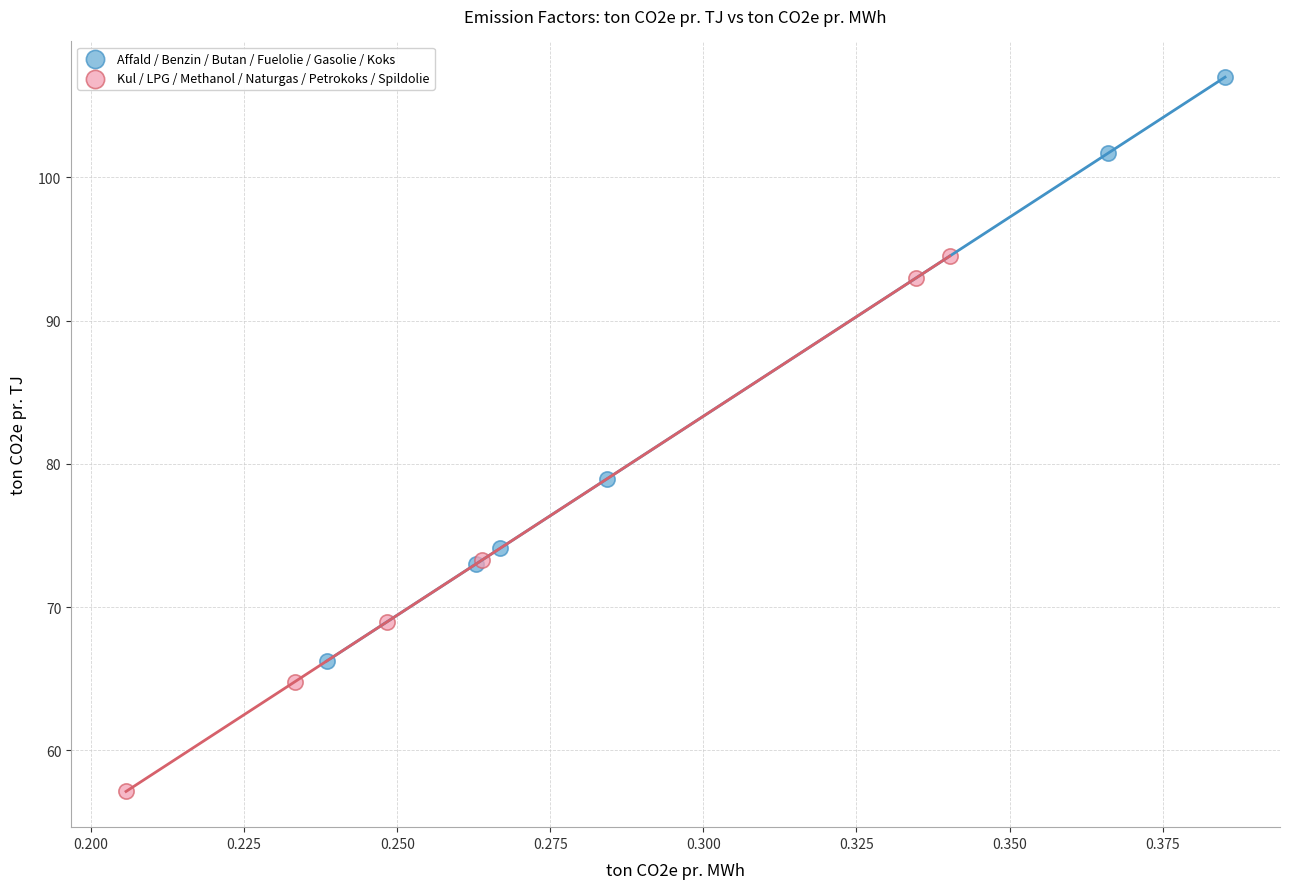

Which series reaches the minimum Y coordinate?

Kul / LPG / Methanol / Naturgas / Petrokoks / Spildolie